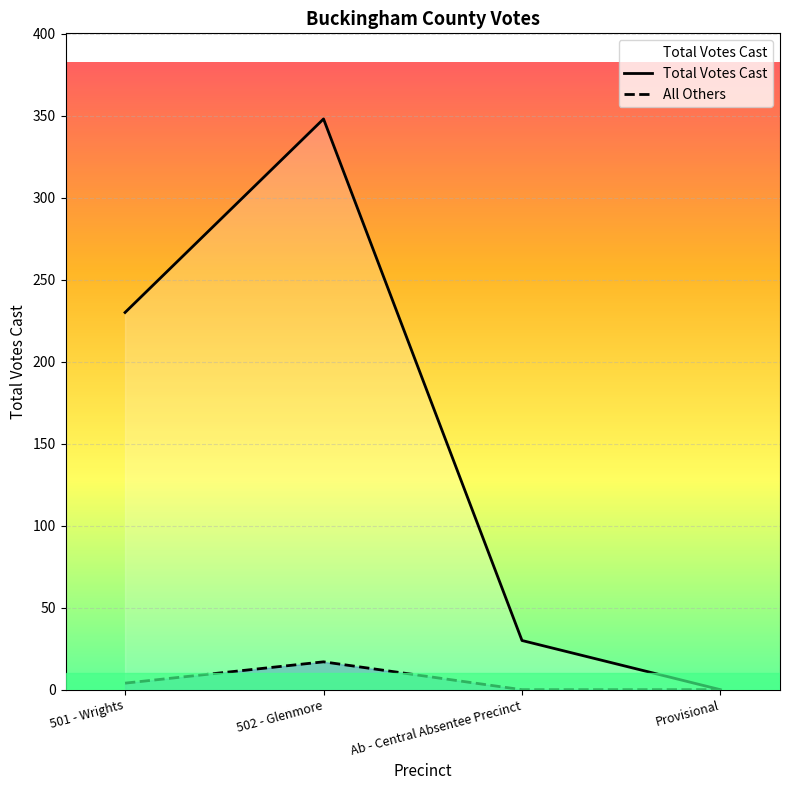

Count the All Others values in the range 0 to 17.

4